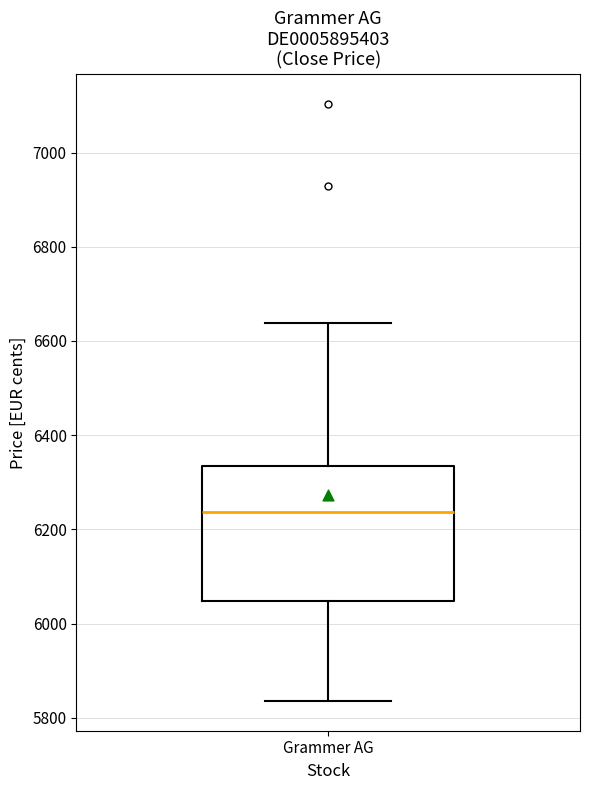

Read this box plot against the y-axis: the position of the median line, the range covered by the box, and the ends of both whiskers. The values are not printed on the chart, so give them approximately, as read against the axis.

median 6240, box 6040 to 6340, whiskers 5840 to 6640